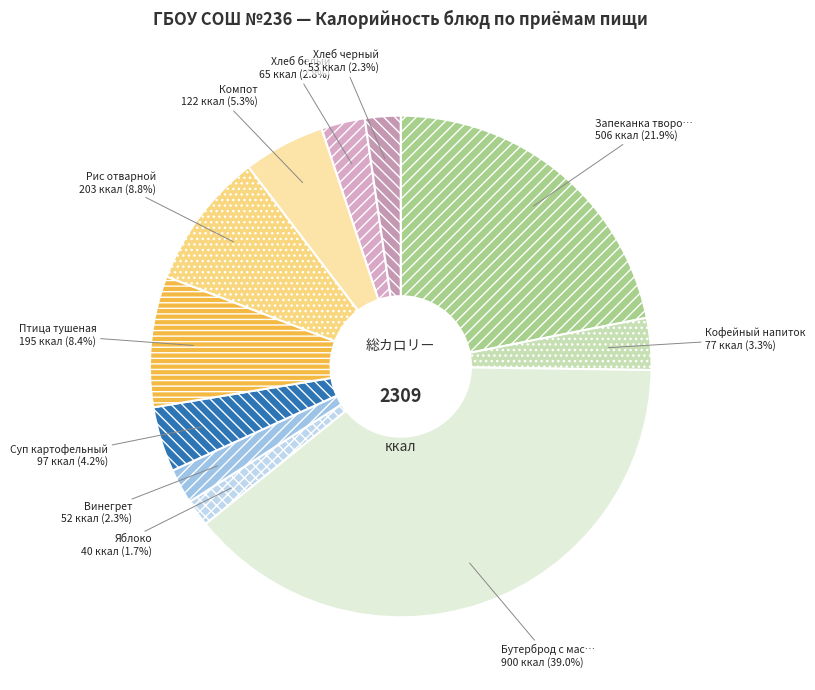

Which category has the biggest portion of the pie?

Бутерброд с маслом